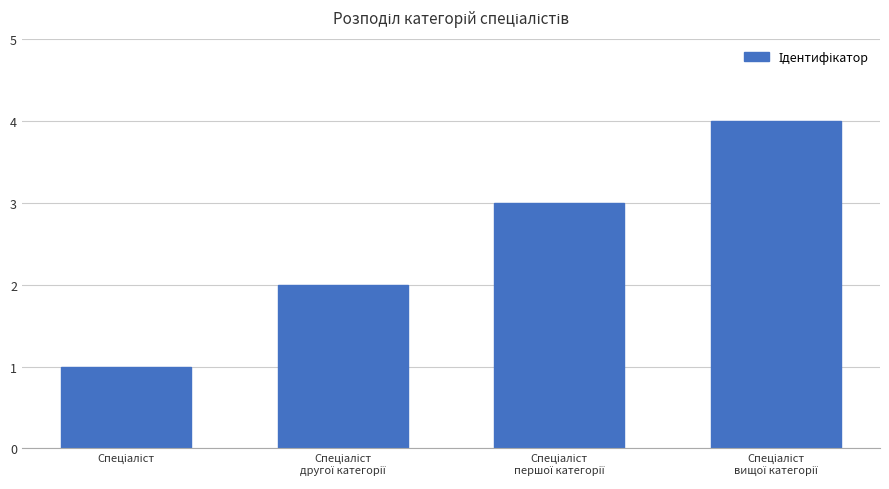

What is the sum of all values?

10